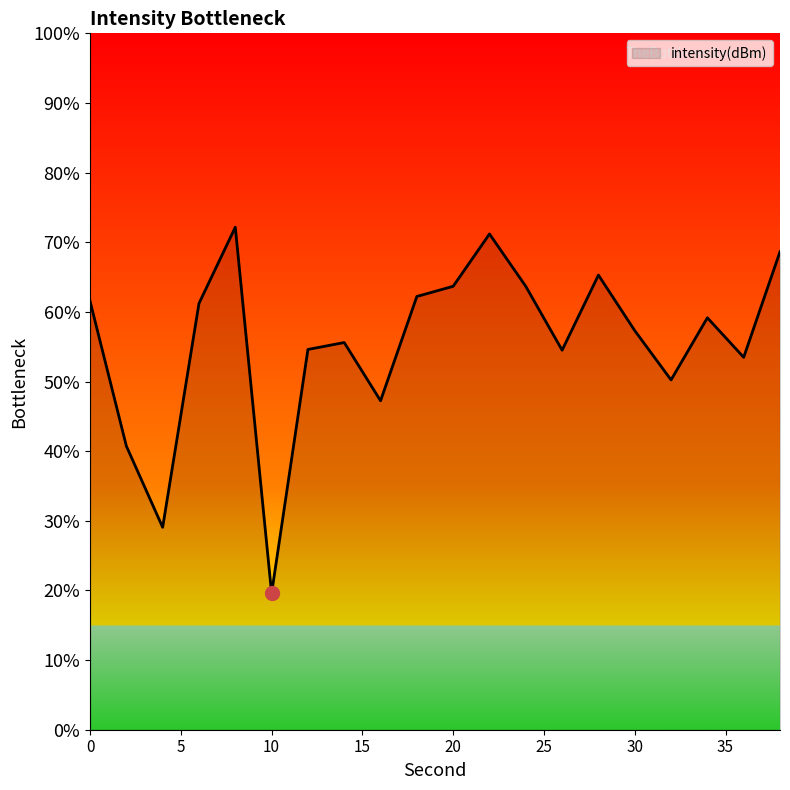

Does the chart display data point markers on the line(s)?

No